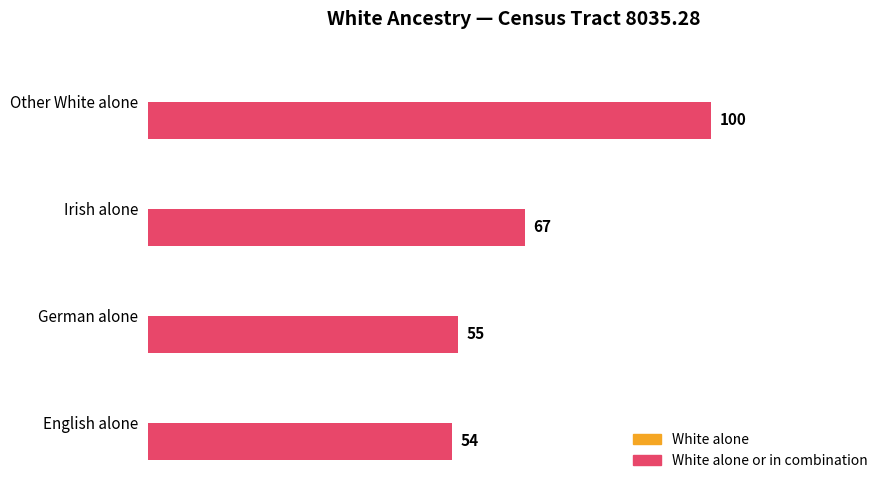

Rank the categories by value from highest to lowest.

Other White alone, Irish alone, German alone, English alone